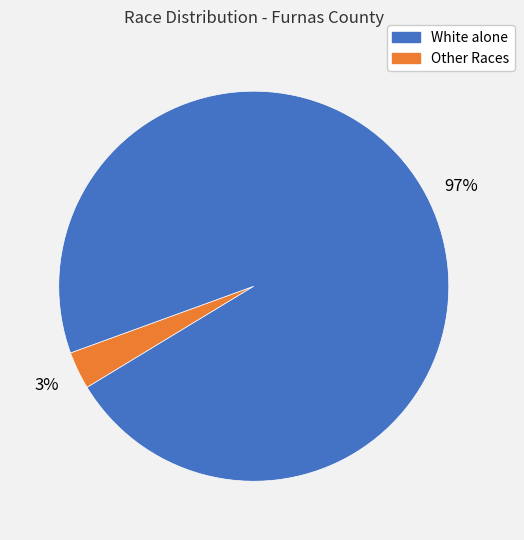

Does any single category account for the majority?

Yes